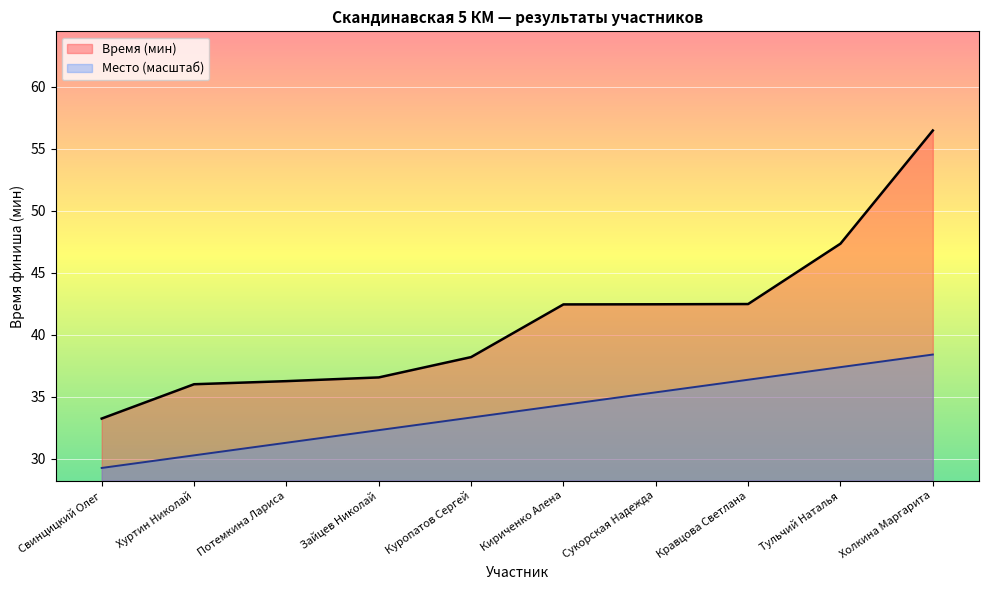

Rank the categories by Место value from lowest to highest.

Свинцицкий Олег, Хуртин Николай, Потемкина Лариса, Зайцев Николай, Куропатов Сергей, Кириченко Алена, Сукорская Надежда, Кравцова Светлана, Тульчий Наталья, Холкина Маргарита